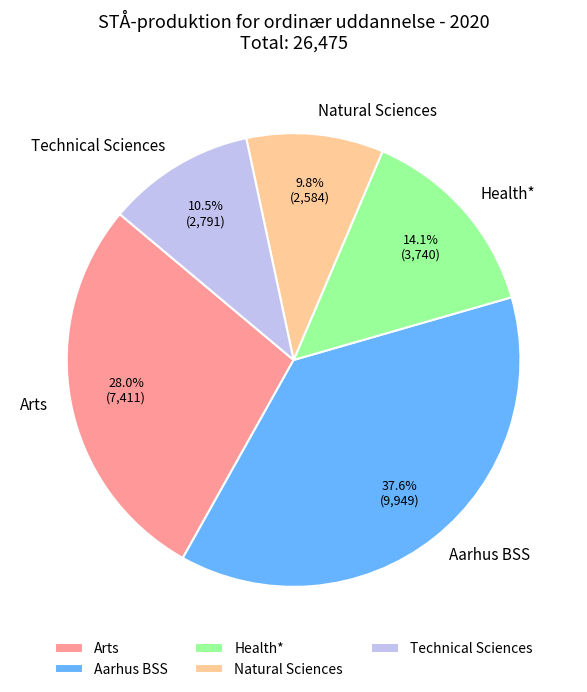

How many segments does this pie chart have?

5